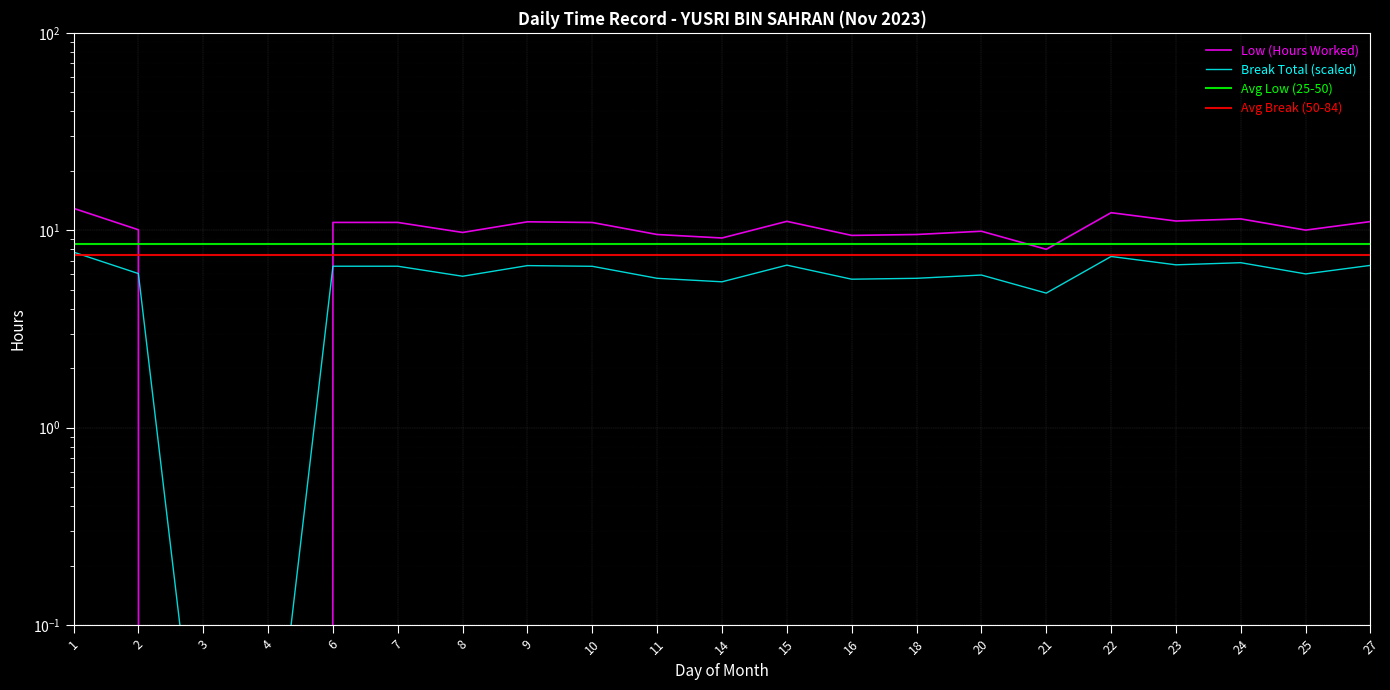

Which label corresponds to the largest value in the chart?

1